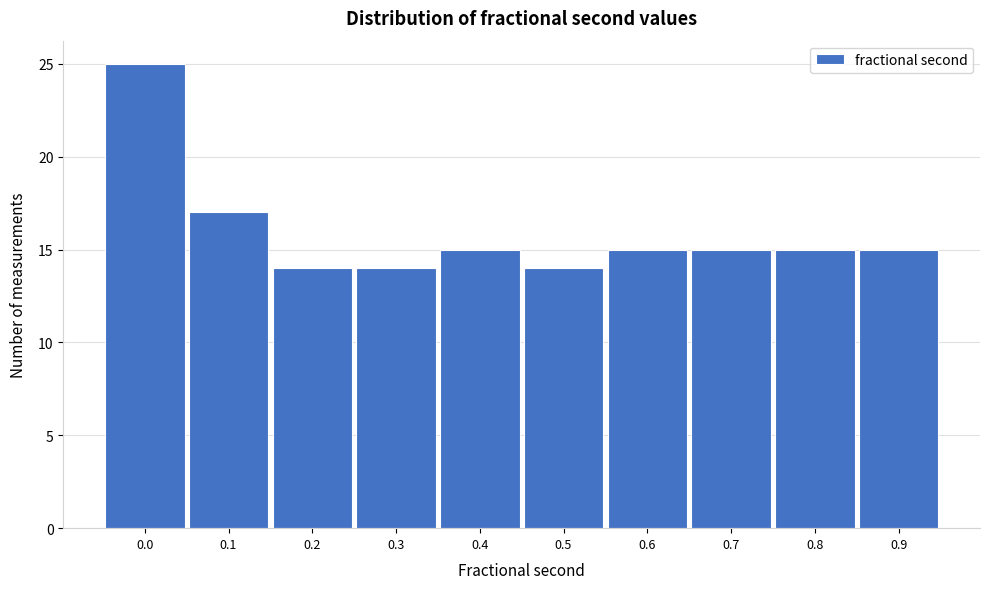

Reading right to left, what are all the values shown in this chart?

15	15	15	15	14	15	14	14	17	25